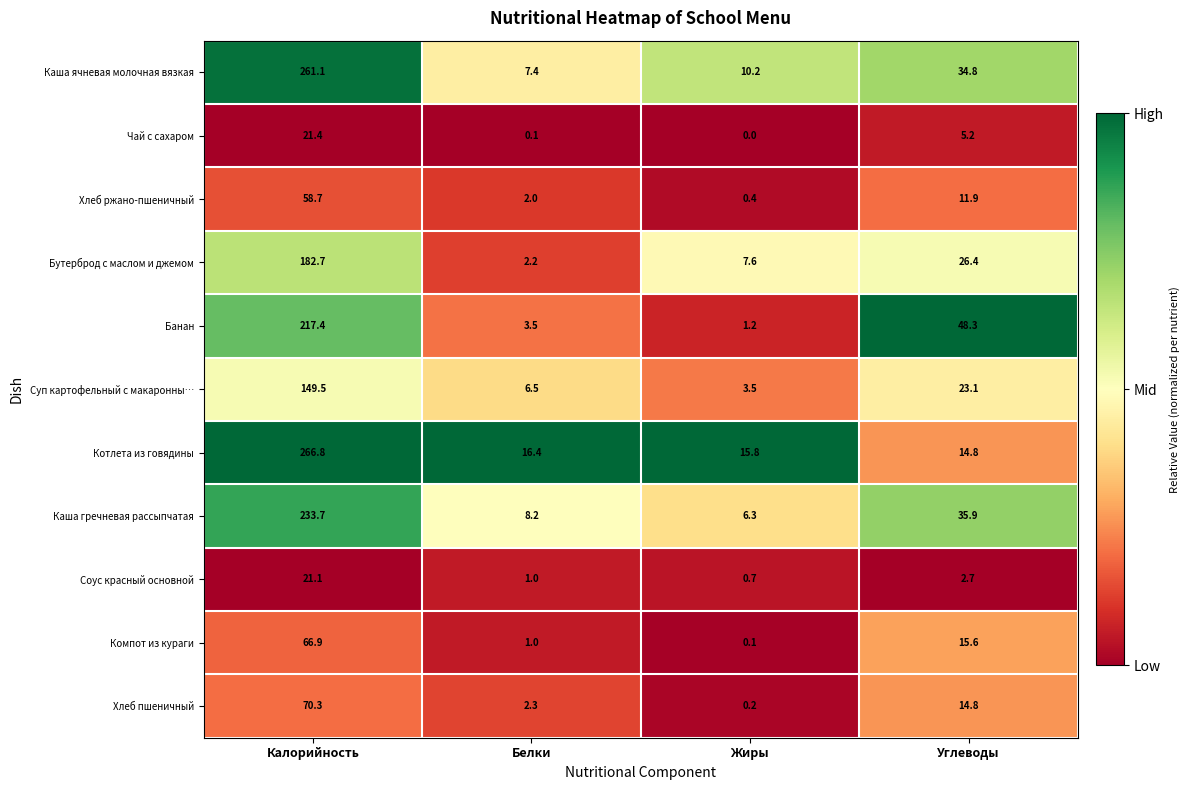

Which series has the largest total across all categories?

Котлета из говядины